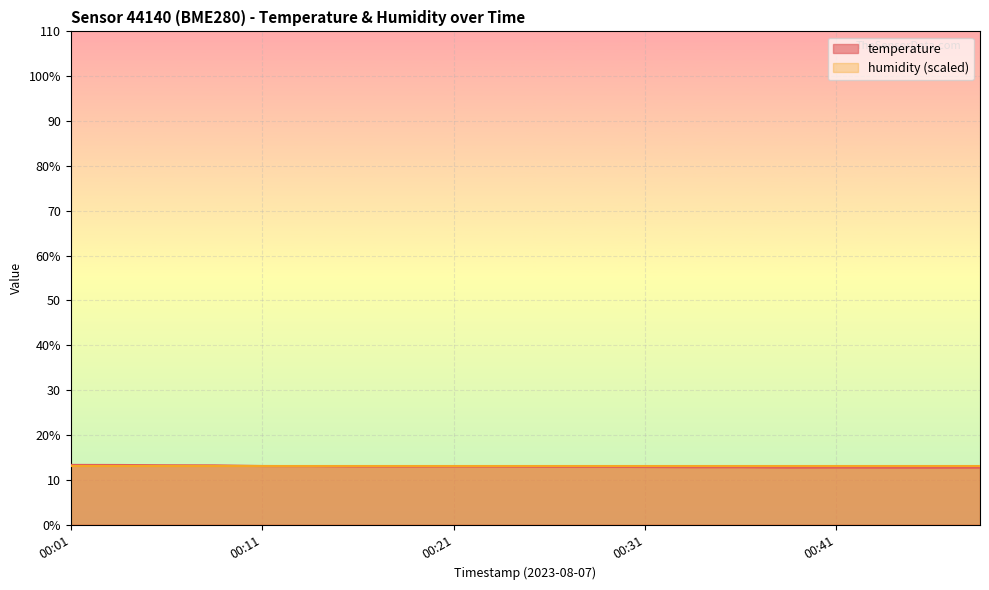

How many interior local valleys (lower than both neighbors) does the data have?

3